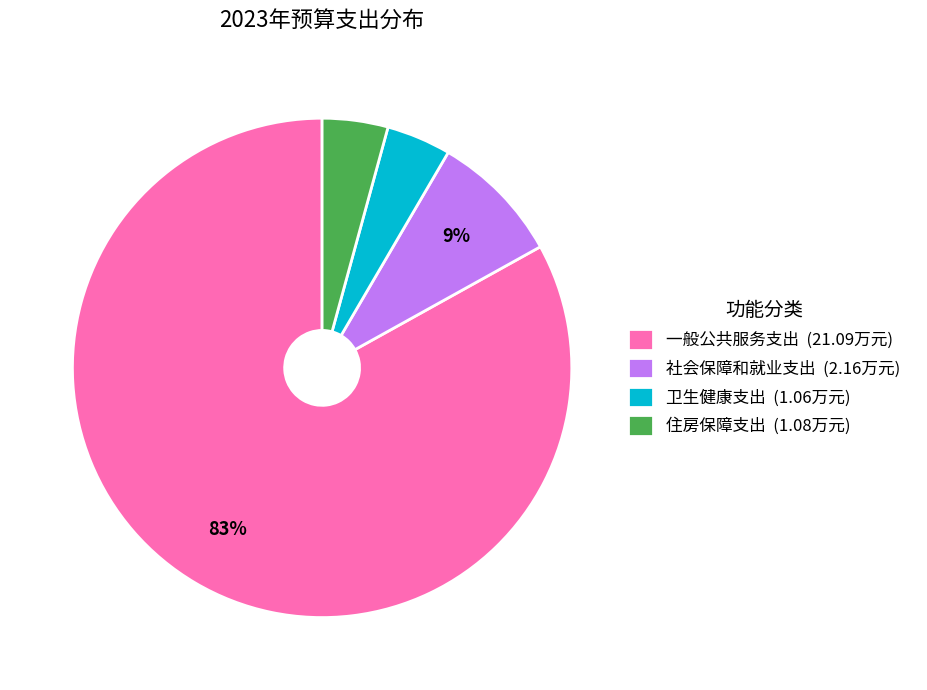

To the nearest percent, what is the difference between the largest and smallest slice percentages?

79%